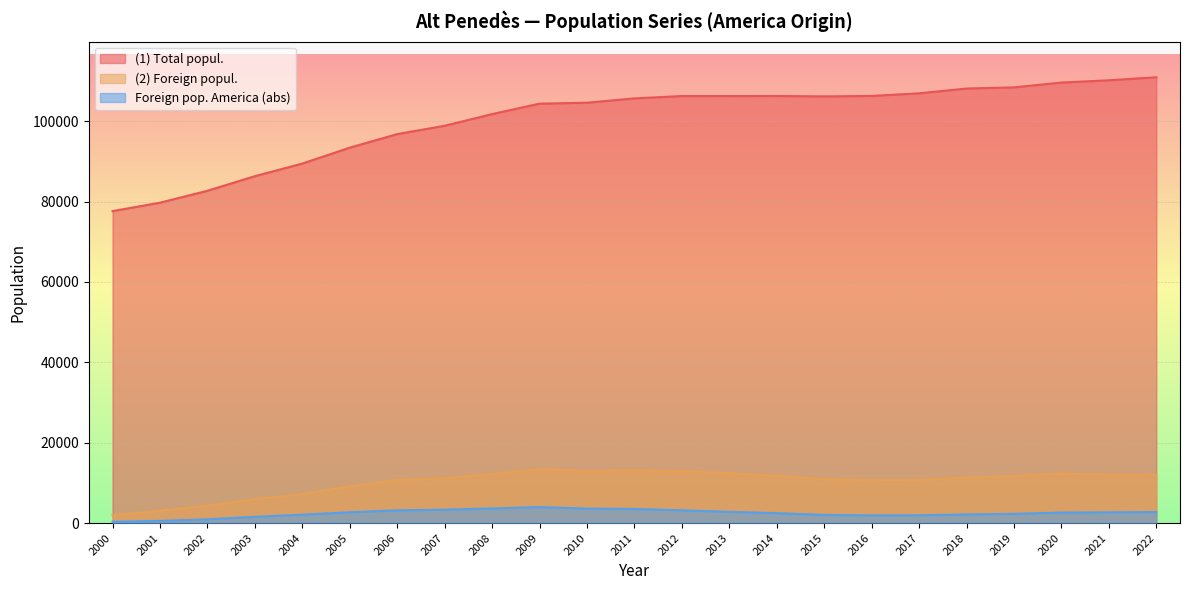

How many lines are shown in the chart?

3